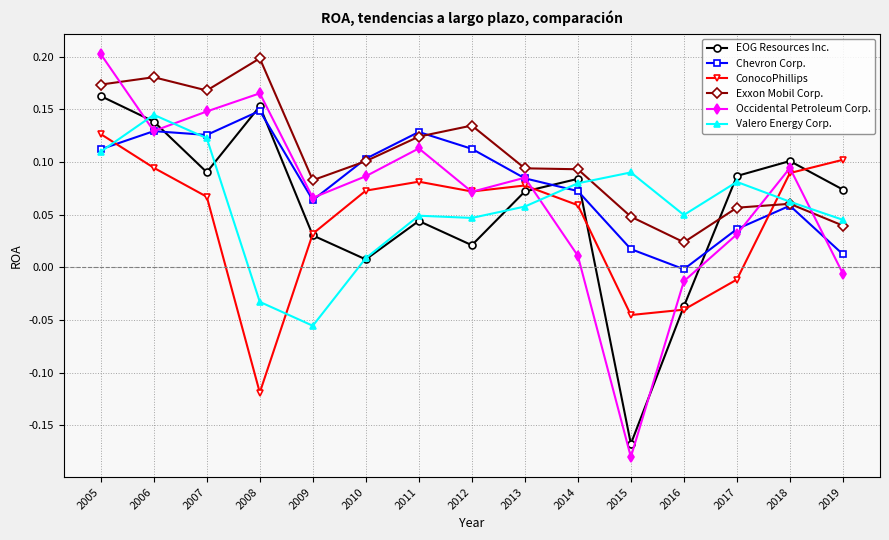

How many times do EOG Resources Inc. and Exxon Mobil Corp. cross each other?

1